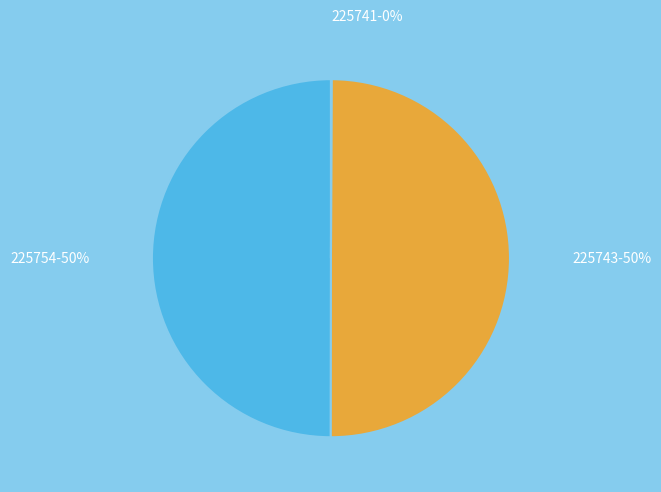

To the nearest percent, what is the average slice percentage?

33%